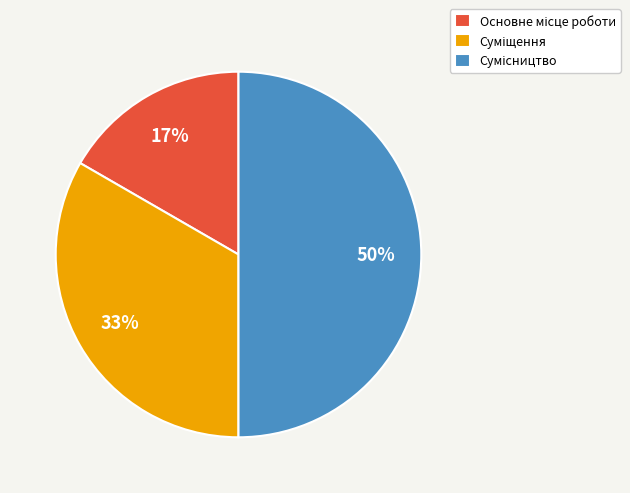

How many slices are in this pie chart?

3